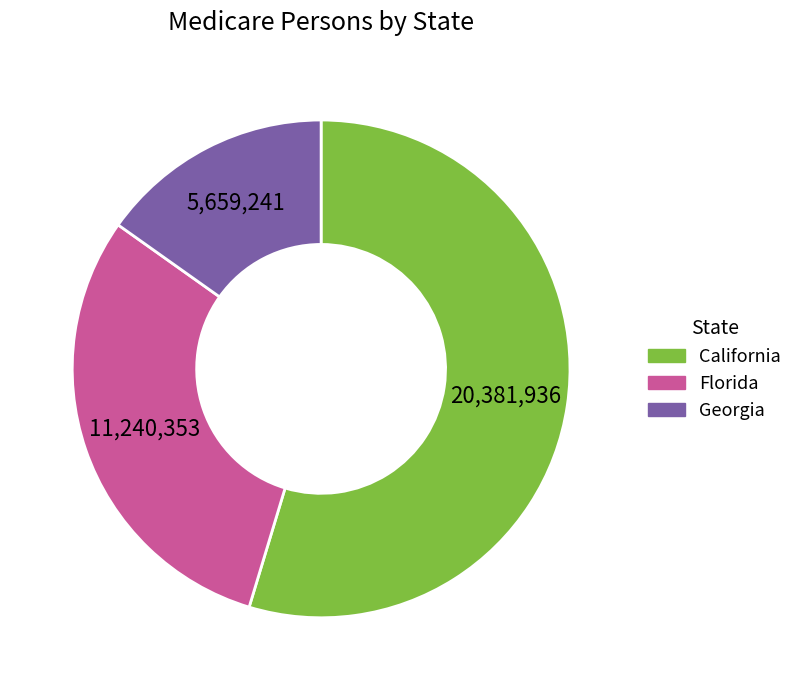

Does any single category account for the majority?

Yes